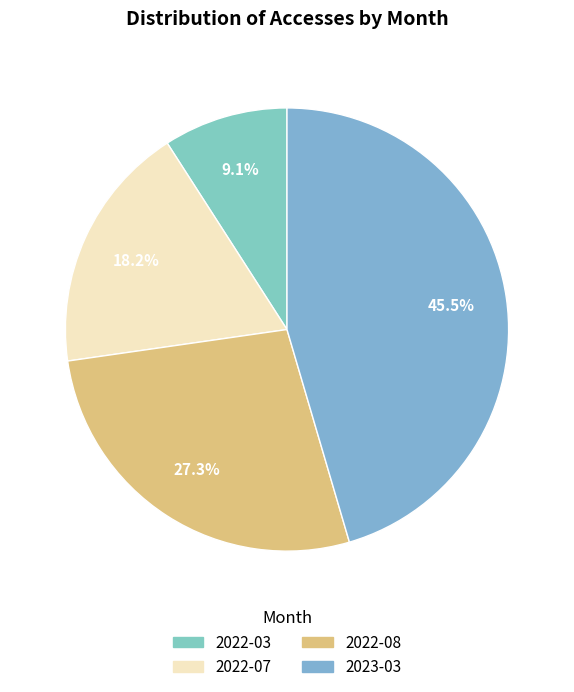

True or false: 2022-03 accounts for 21% of the total.

False